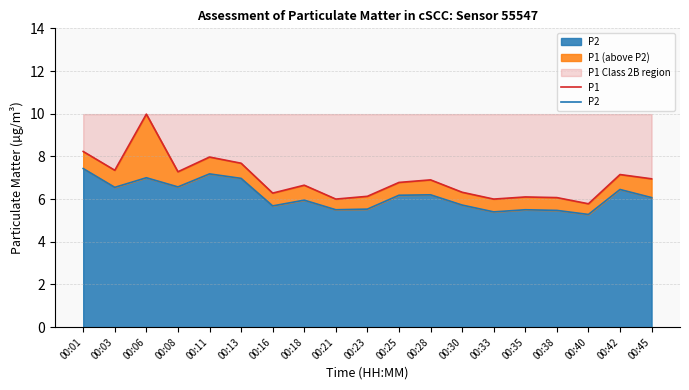

What is the approximate value of P2 at 00:21?

5.5